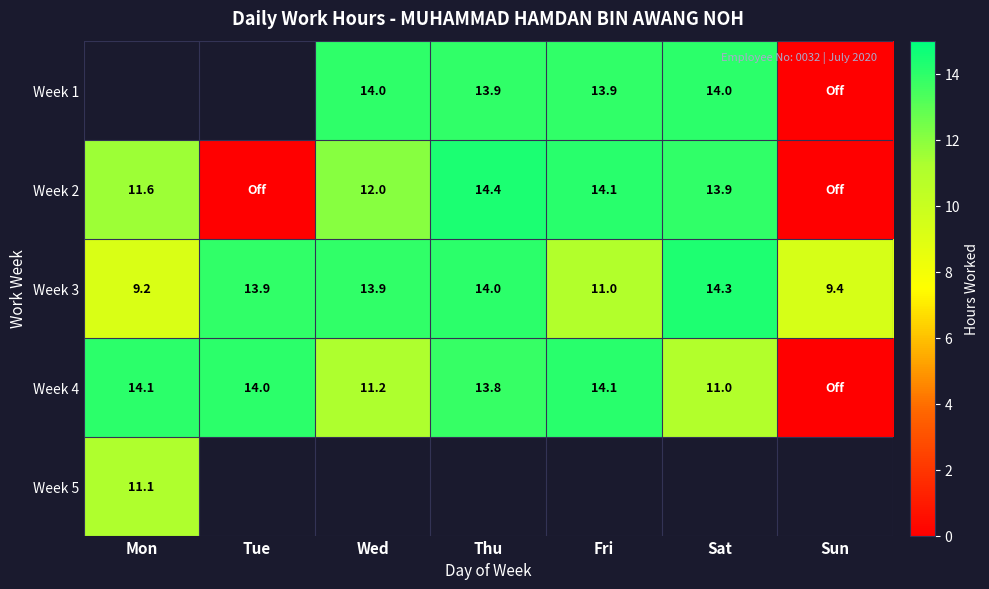

The value of Week 3 at Thu is 14.0. True or false?

True